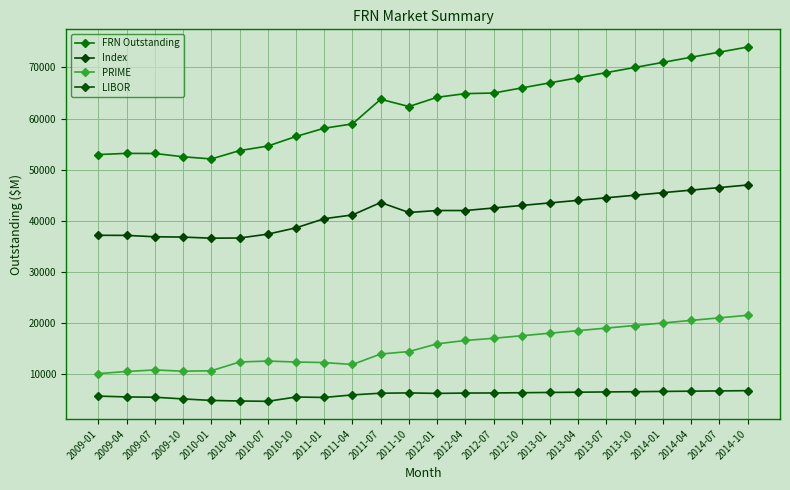

Which has a higher value, 2013-01 or 2014-07?

2014-07